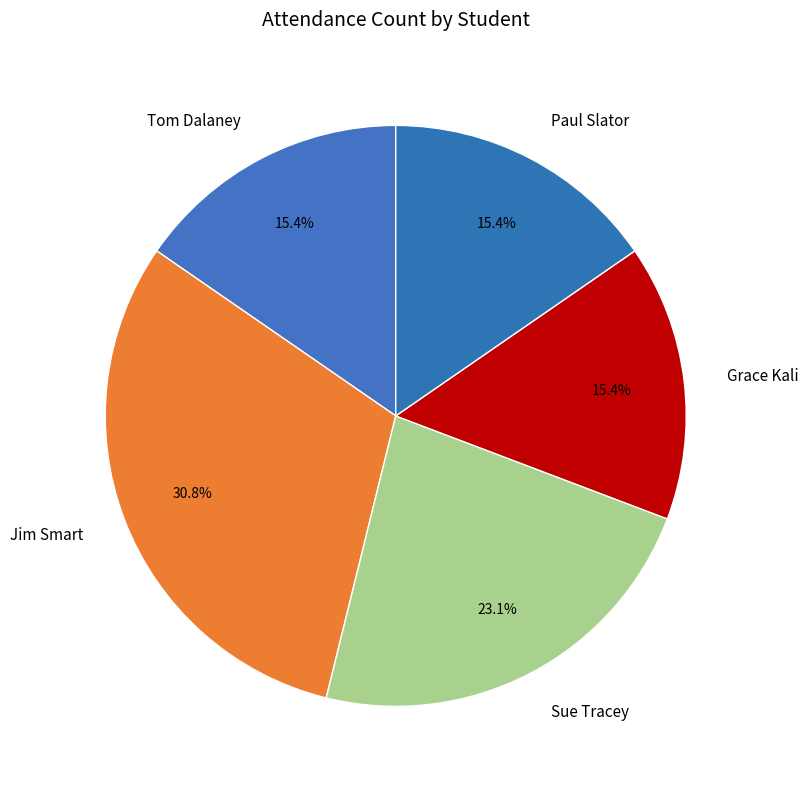

Which category has the biggest portion of the pie?

Jim Smart